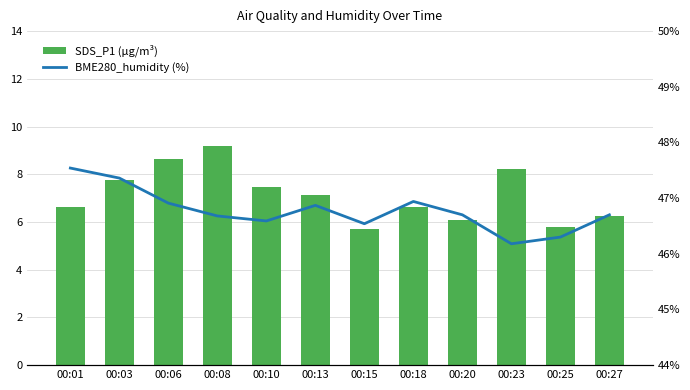

What is the minimum value for SDS_P1 (µg/m³)?

5.7